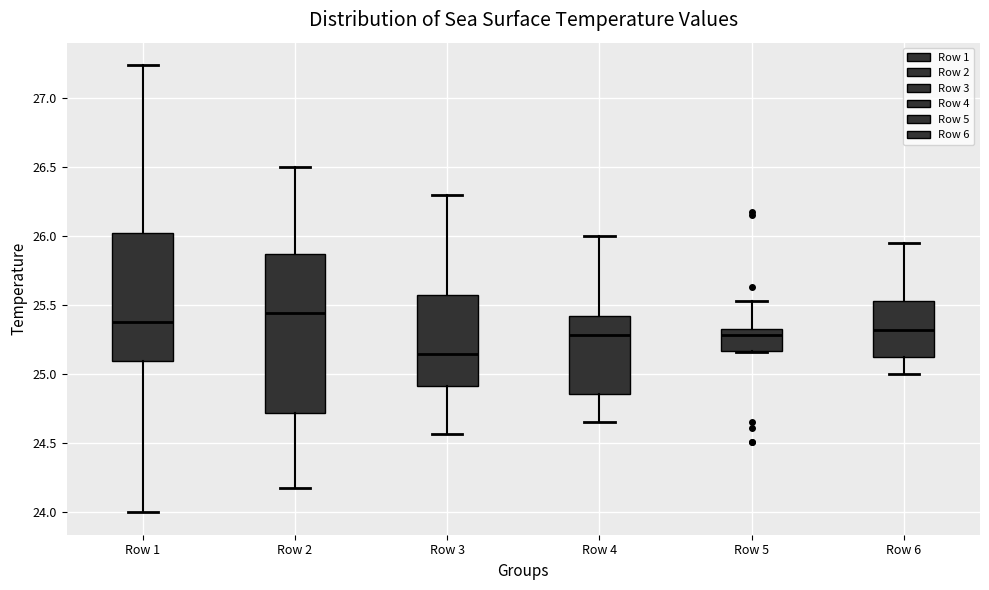

Which box's median line is the lowest?

Row 3